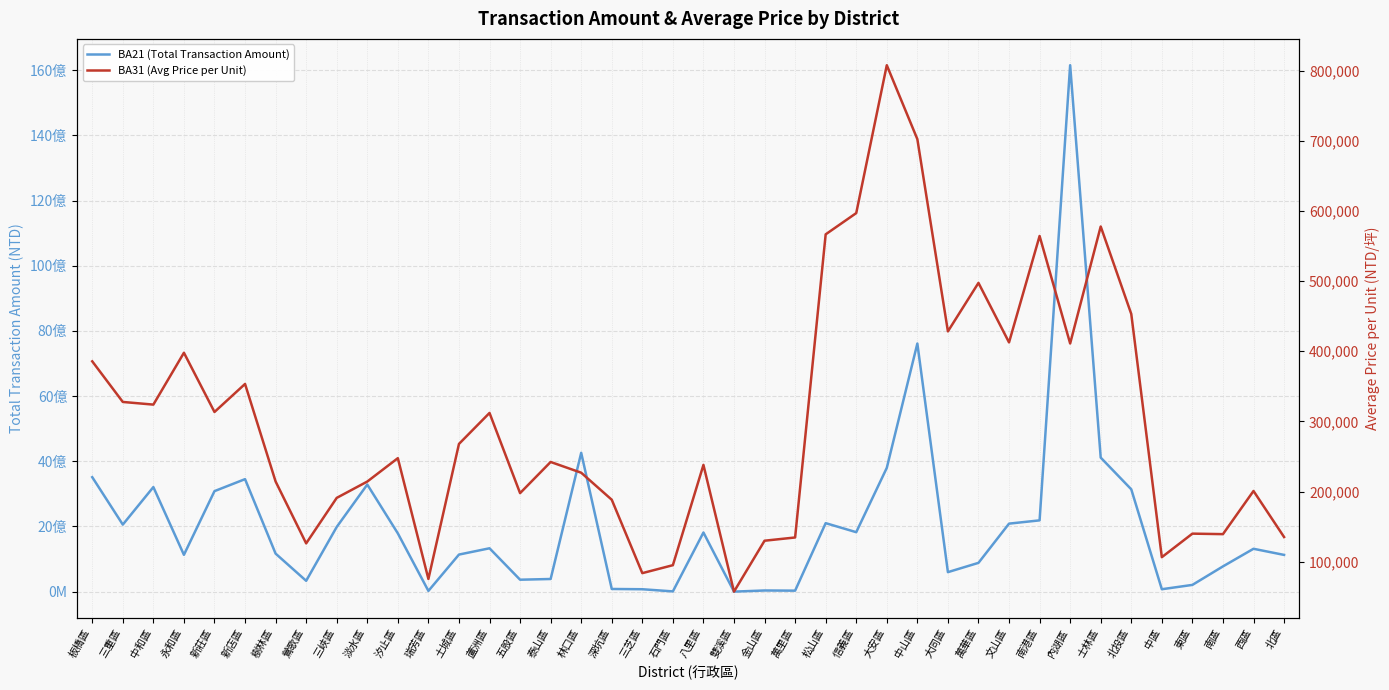

Rank the series by their average value, from highest to lowest.

BA21 (Total Transaction Amount), BA31 (Avg Price per Unit)